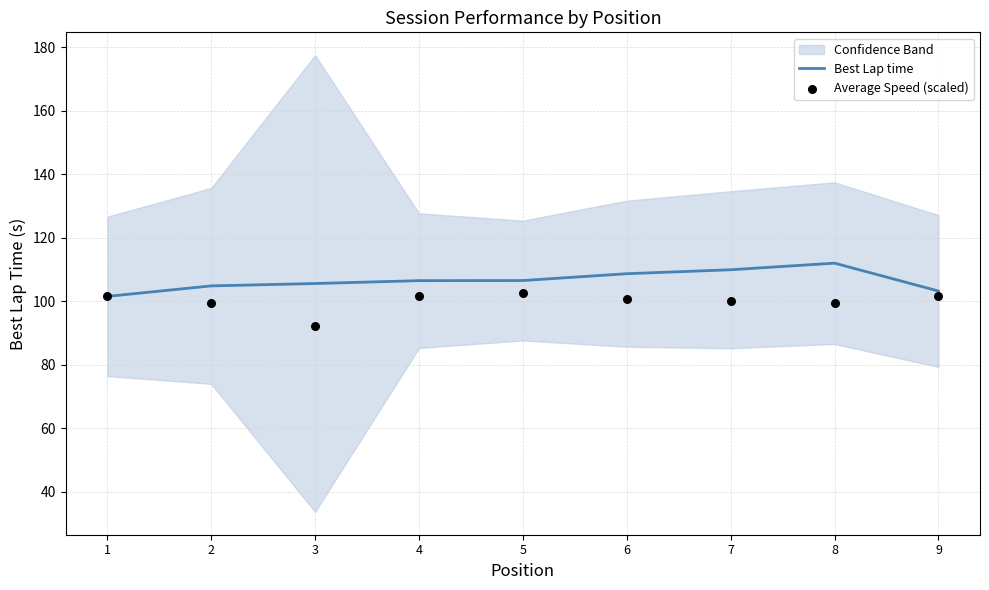

At how many categories does at least one series exceed 95?

9